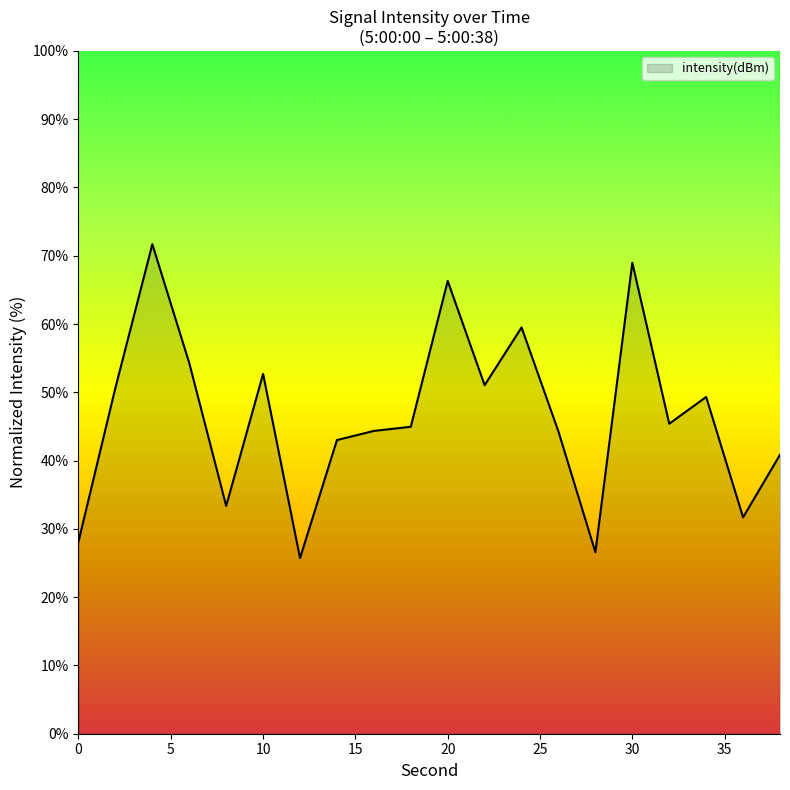

Does the chart have visible grid lines?

No